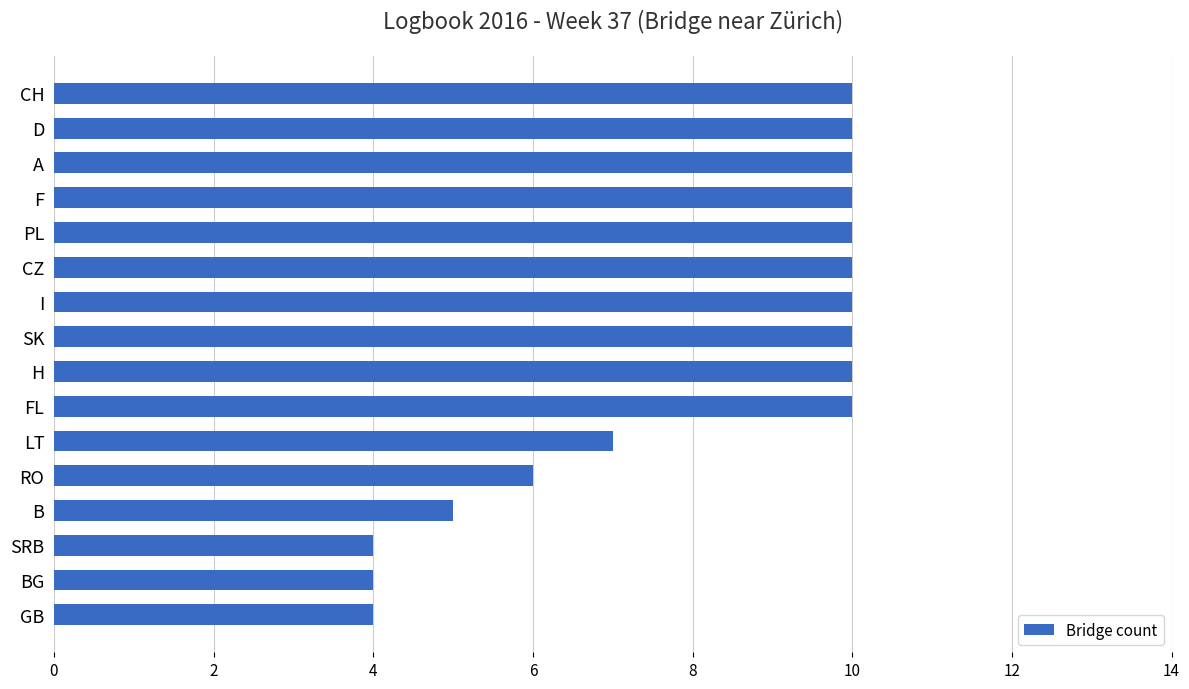

Is it true that the value at D is 16?

False